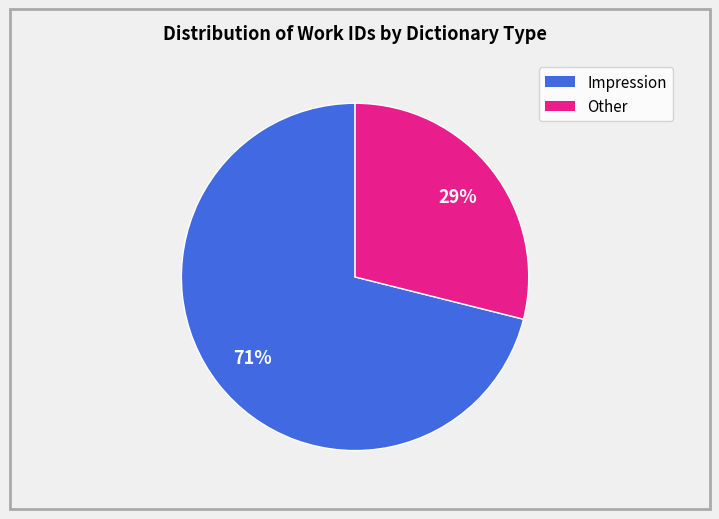

To the nearest percent, what is the average slice percentage?

50%